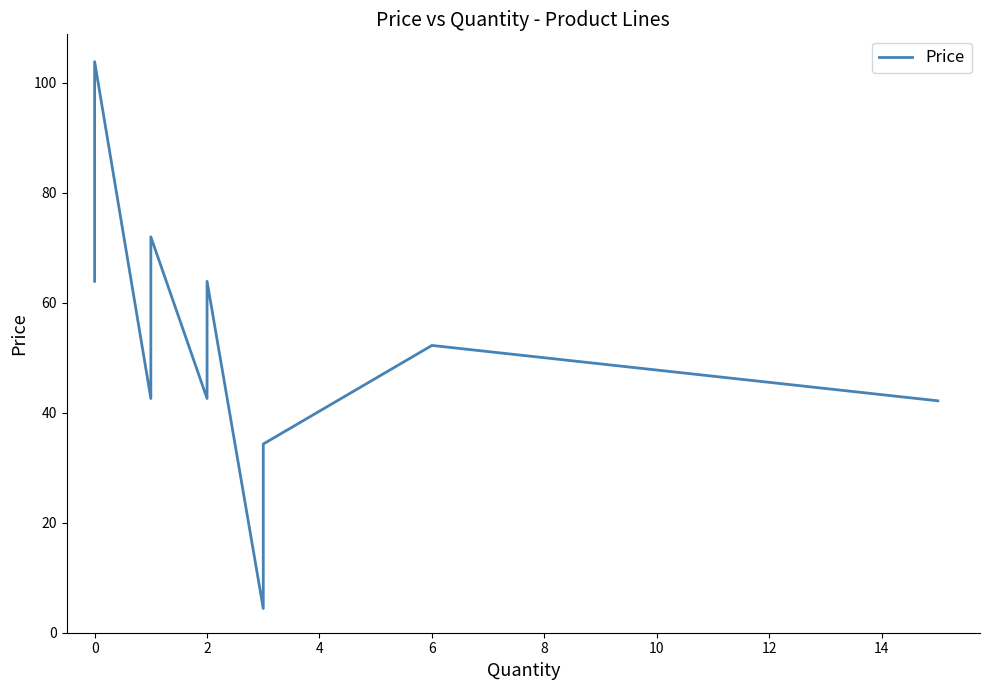

Is this an area chart (filled region under the line)?

No